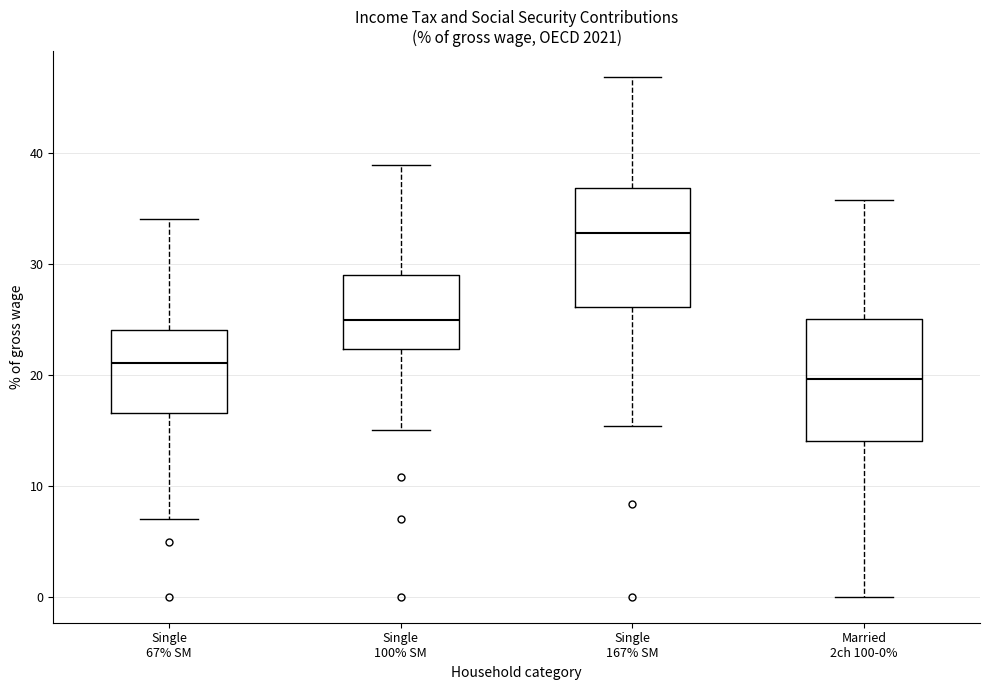

Reading left to right, read every box against the y-axis: the position of its median line, the range the box covers, and the ends of its whiskers. The values are not printed on the chart, so give them approximately, as read against the axis.

Single 67% SM: median 21, box 17 to 24, whiskers 7 to 34
Single 100% SM: median 25, box 22 to 29, whiskers 15 to 39
Single 167% SM: median 33, box 26 to 37, whiskers 15 to 47
Married 2ch 100-0%: median 20, box 14 to 25, whiskers 0 to 36